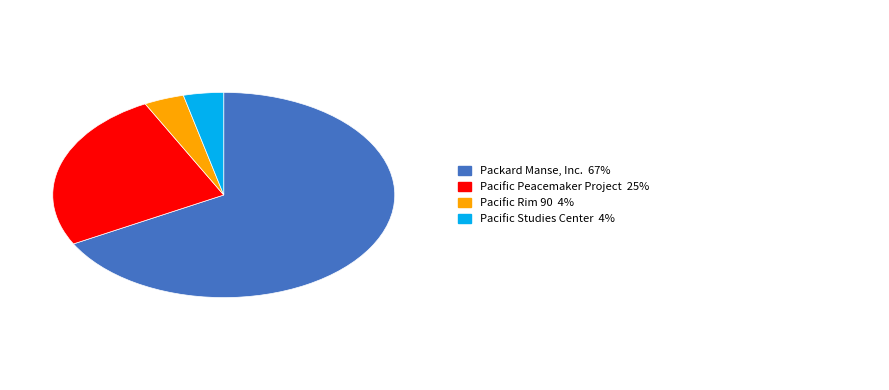

Count the number of slices in the pie.

4